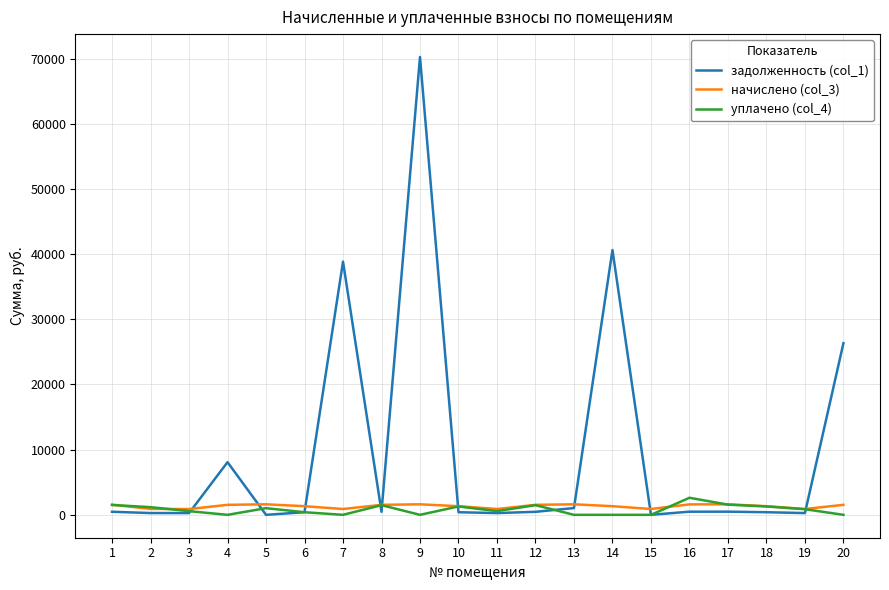

What is the maximum value shown in the chart?

70252.1